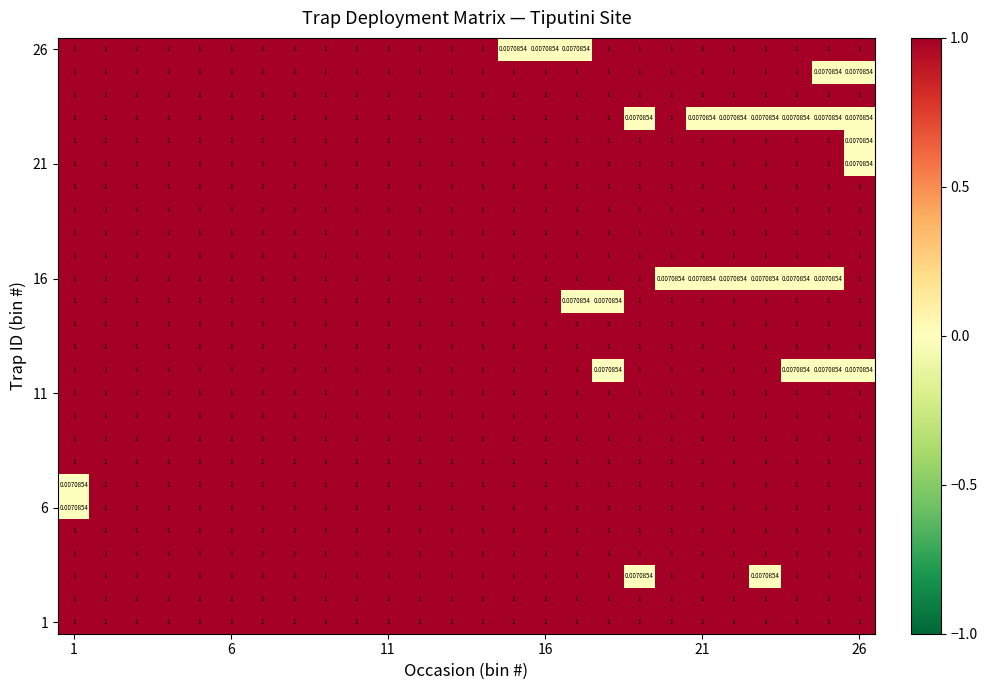

Count the number of data series in this chart.

26